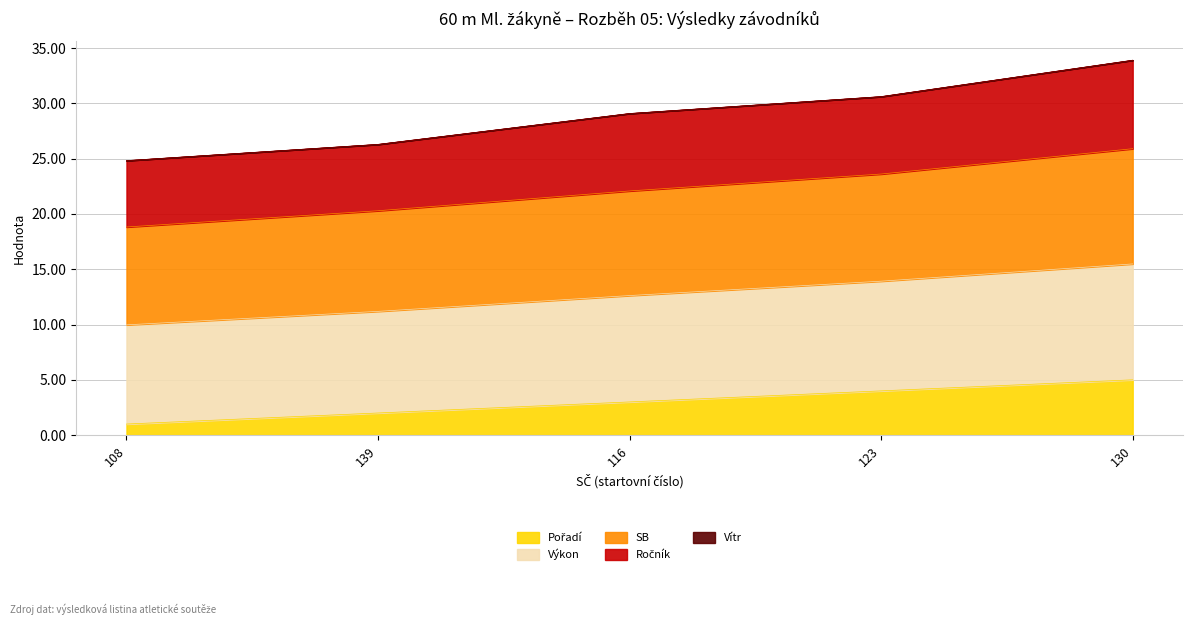

What is the total value across all series at 123?

30.6